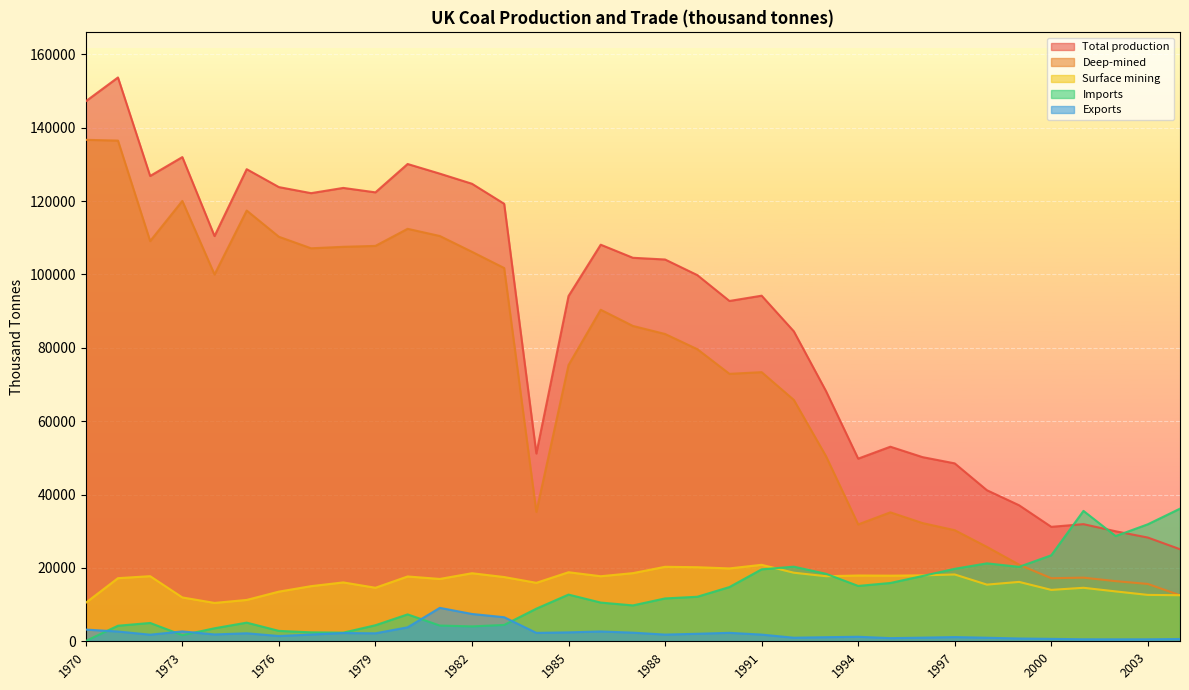

Where does the Exports series first go above 1835?

1970